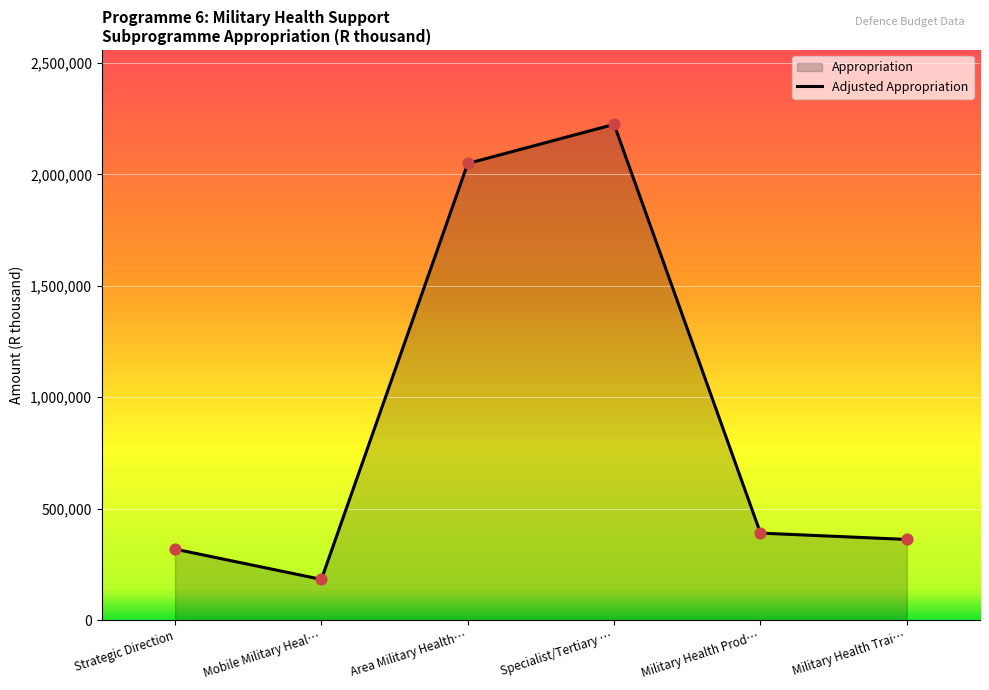

What is the change in value from Area Military Health… to Military Health Prod…?

-1658583